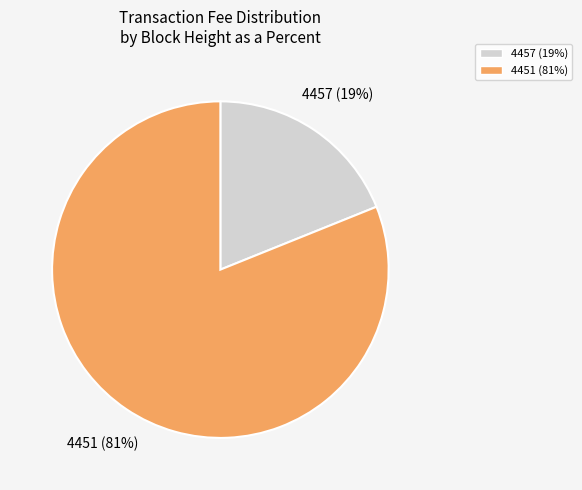

How many segments does this pie chart have?

2